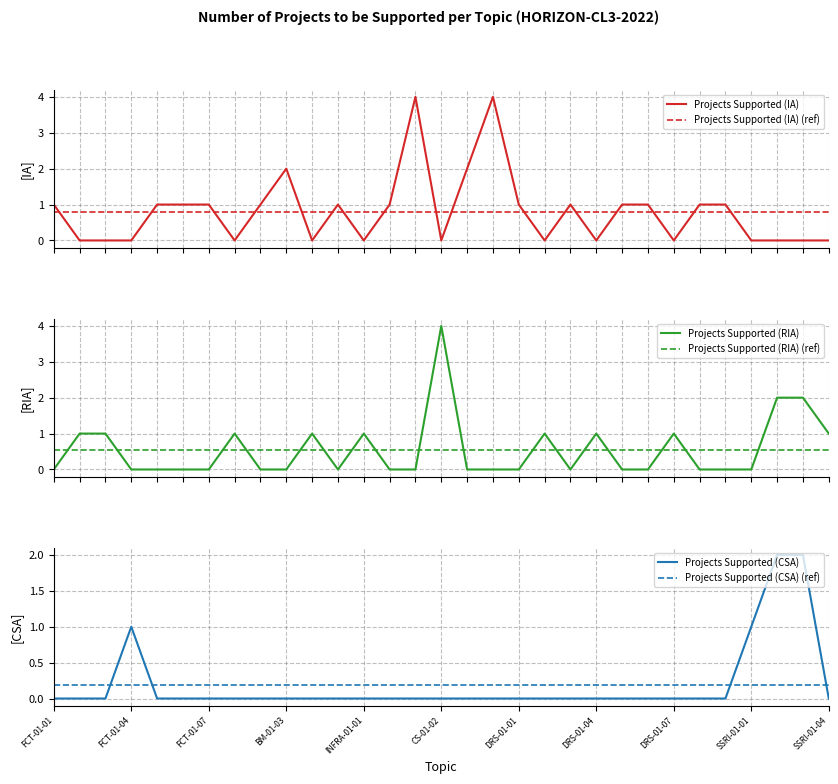

True or false: Projects Supported (IA) and Projects Supported (CSA) (ref) cross at least once.

True